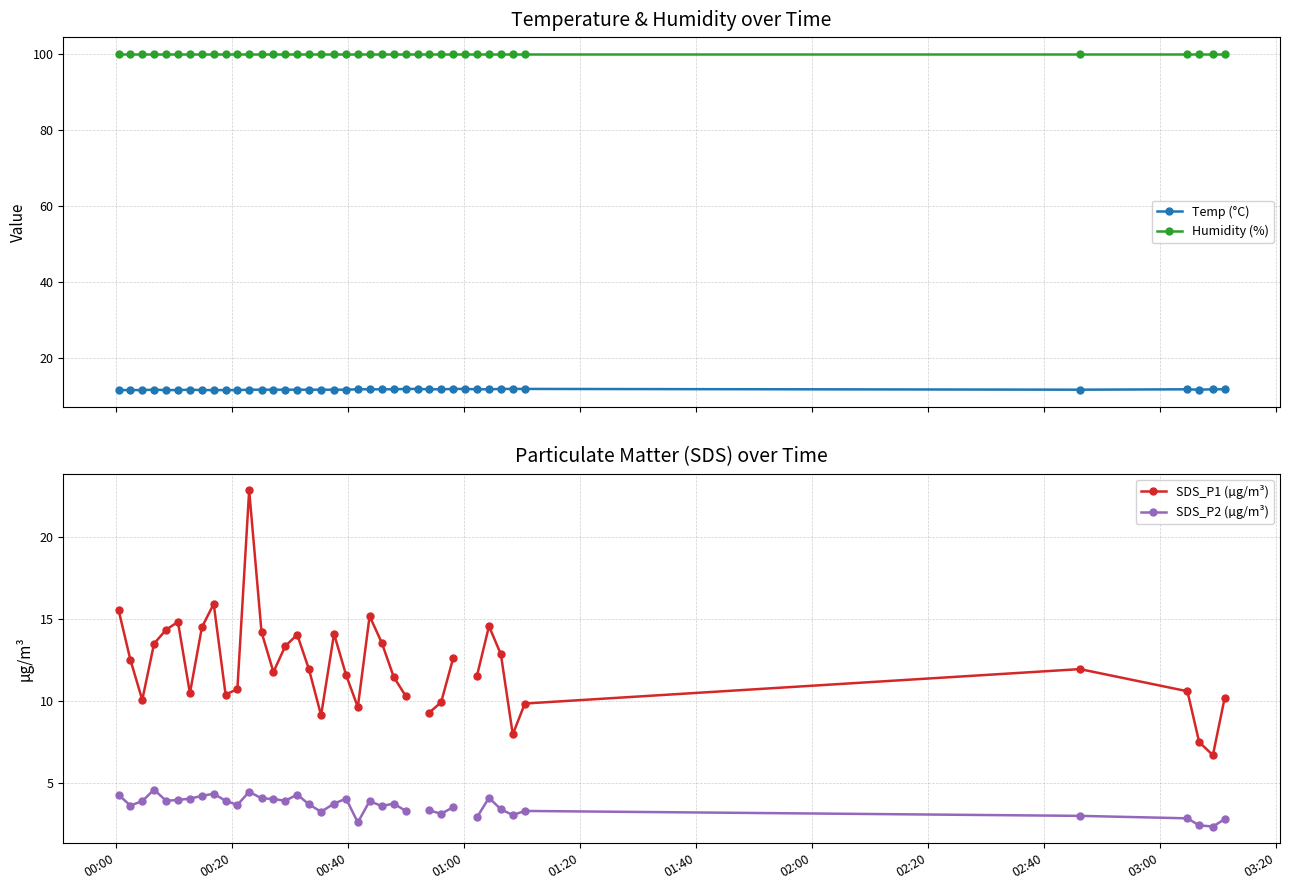

What is the value of the Humidity (%) point at the 19th from the left?

99.9